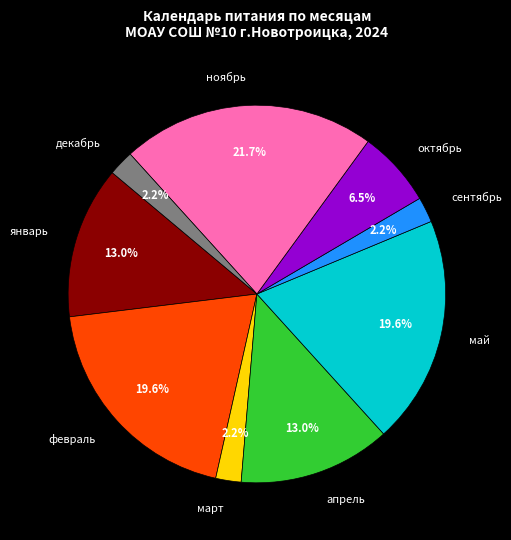

Is there any slice that represents more than half of the pie?

No